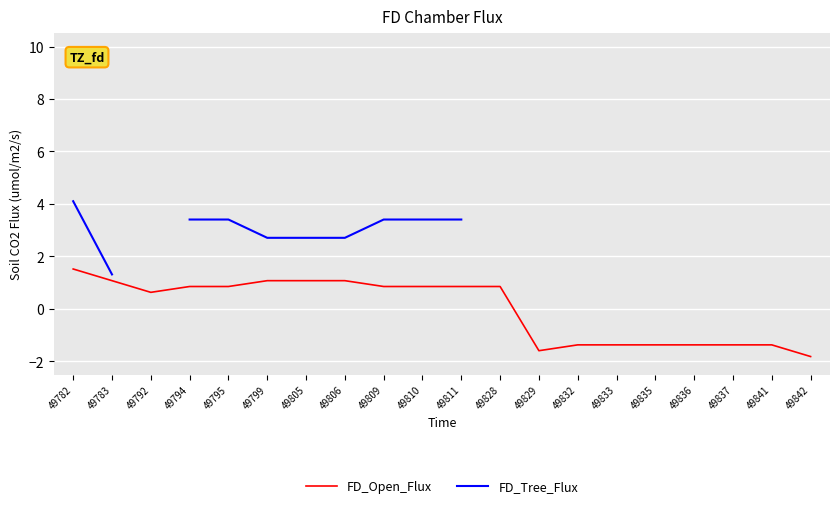

What is the spread (max minus min) of values at 49794?

2.6